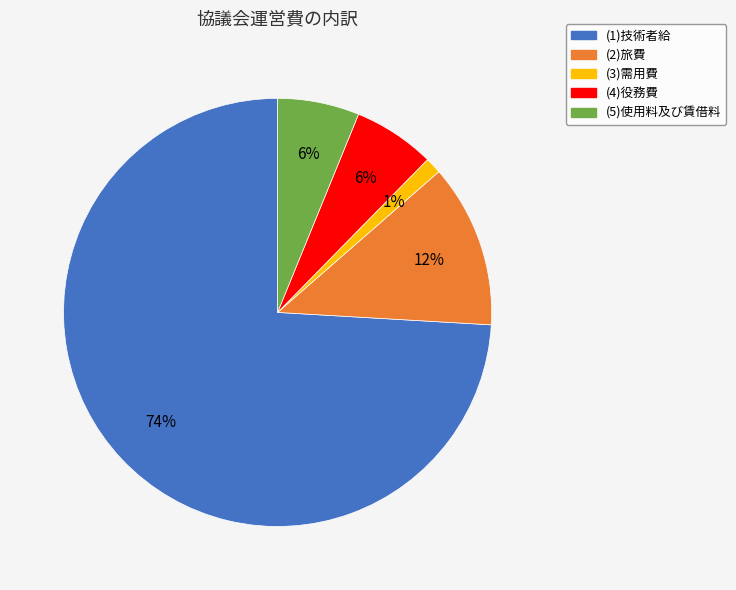

To the nearest percent, what is the average slice percentage?

20%